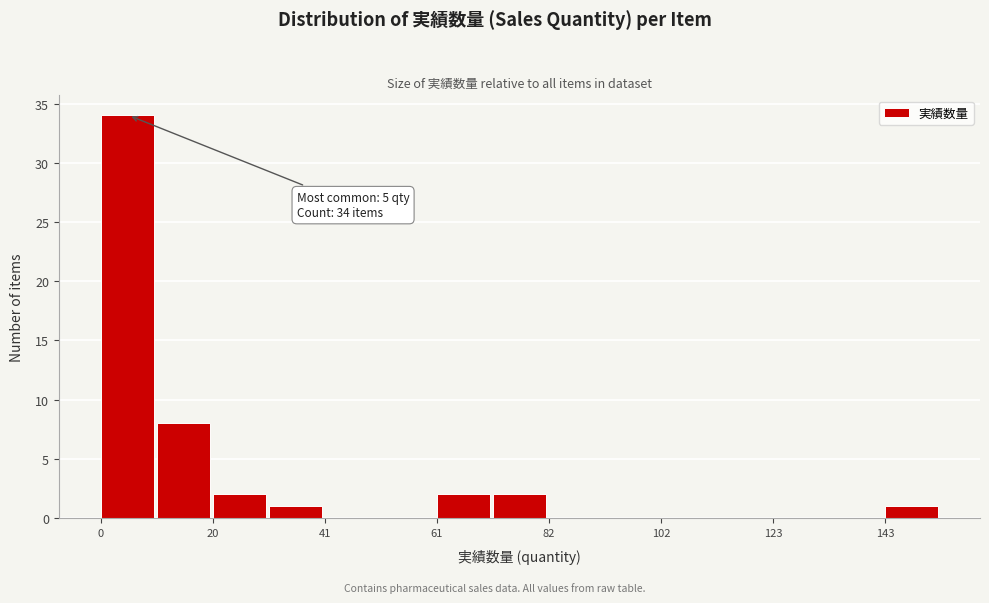

Read against the x-axis, roughly where is the centre of the tallest bar?

5